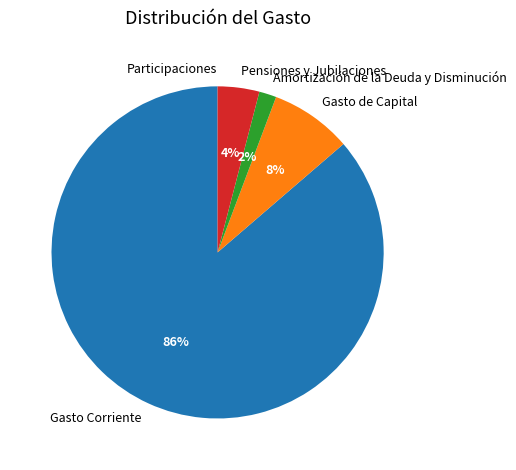

To the nearest percent, what percentage of the pie is Gasto Corriente?

86%